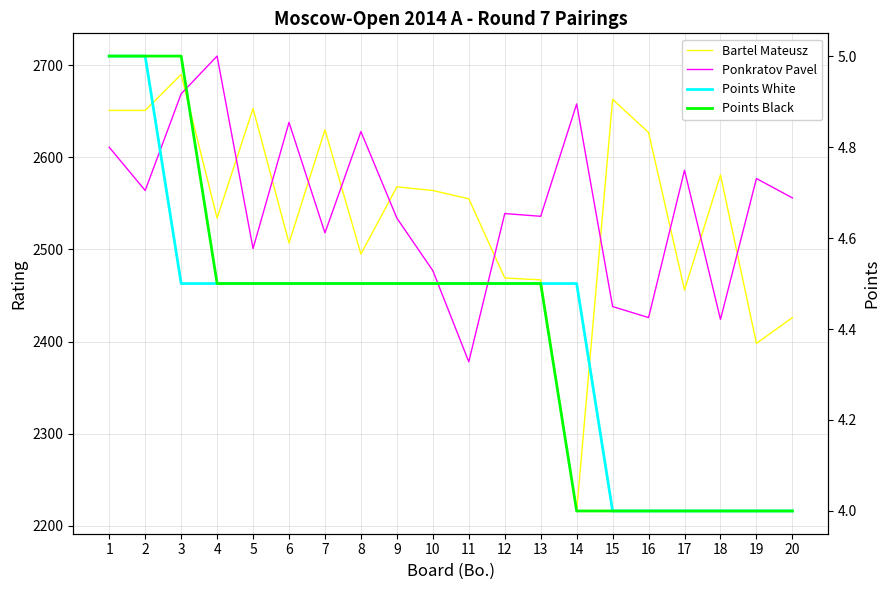

What is the value of the Points Black point at the 16th from the left?

4.0